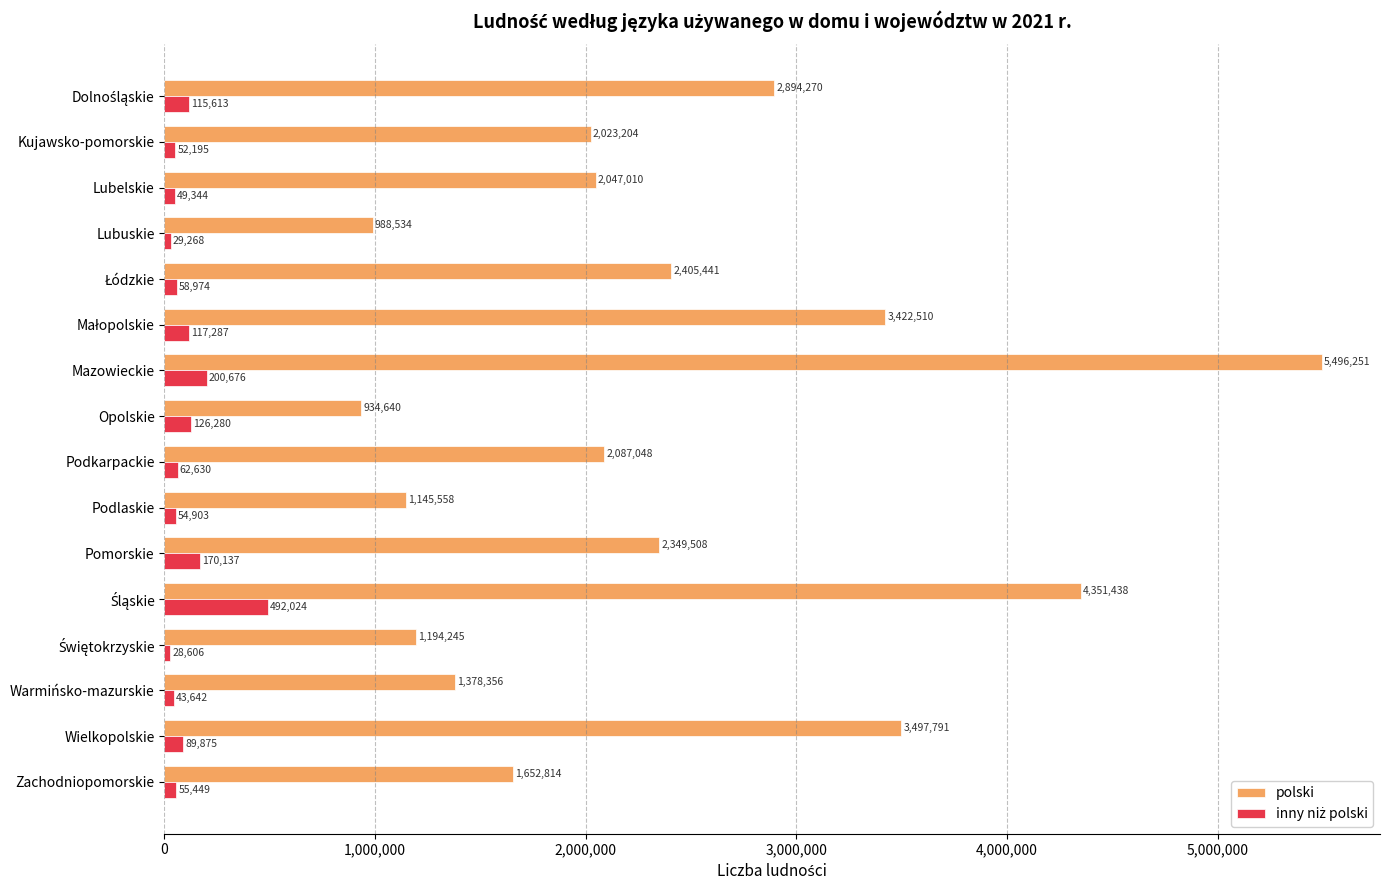

The polski series shows 7967277 at Mazowieckie. True or false?

False